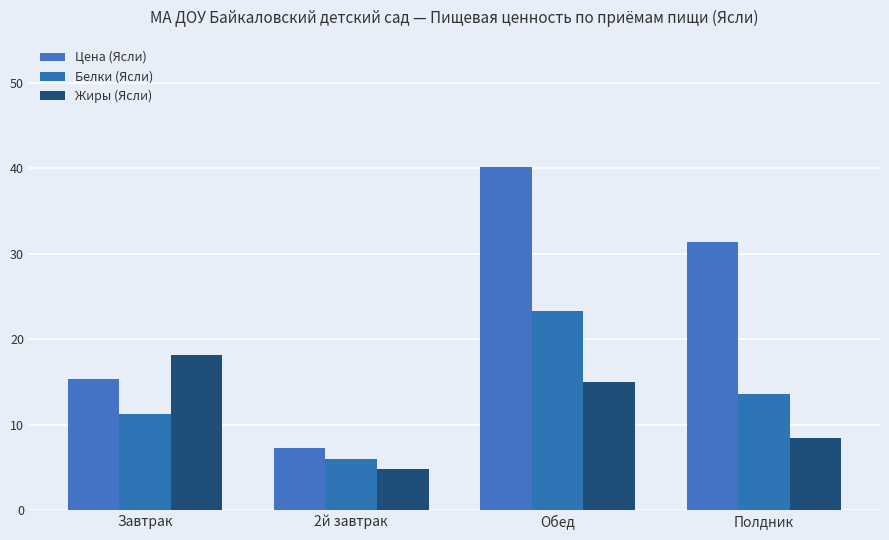

List the labels in order of Белки (Ясли) value, largest first.

Обед, Полдник, Завтрак, 2й завтрак